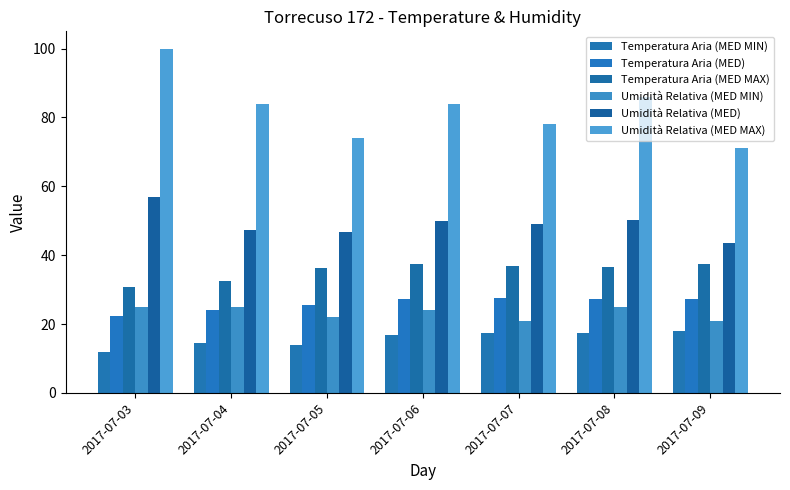

Which series has the largest total across all categories?

Umidità Relativa (MED MAX)